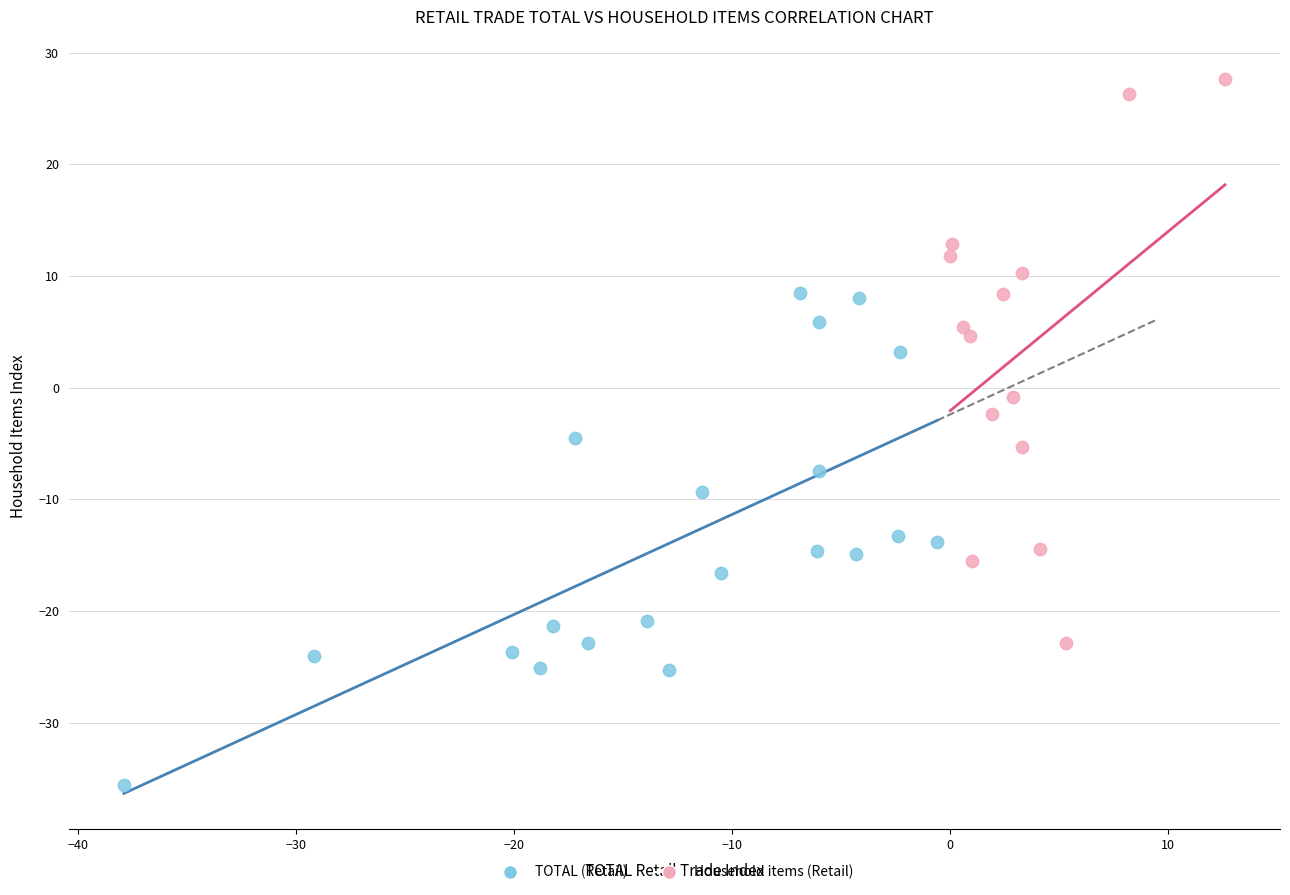

Which series contains the lowest Y value?

TOTAL (Retail)